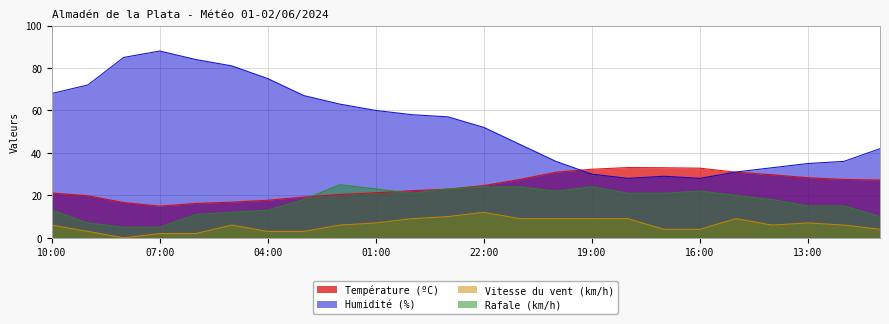

Between 16:00 and 05:00, which is larger?

16:00